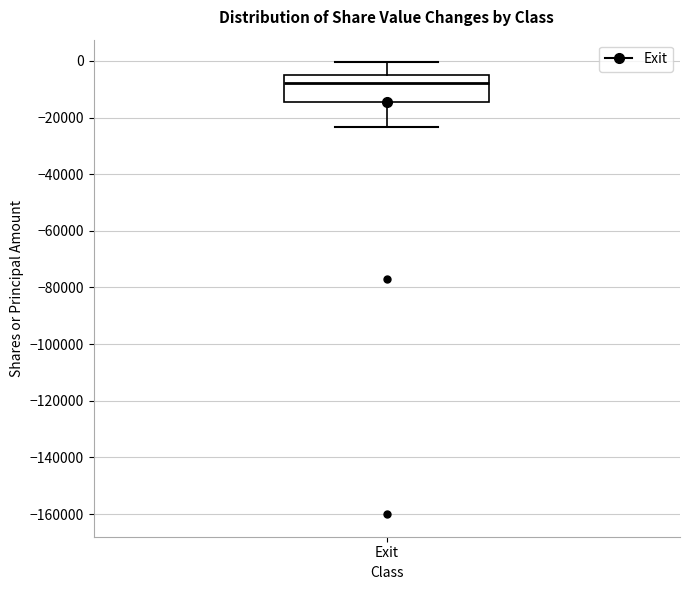

Where is the lower edge of the box for Exit on the y-axis? The values are not printed on the chart, so give them approximately, as read against the axis.

-14000